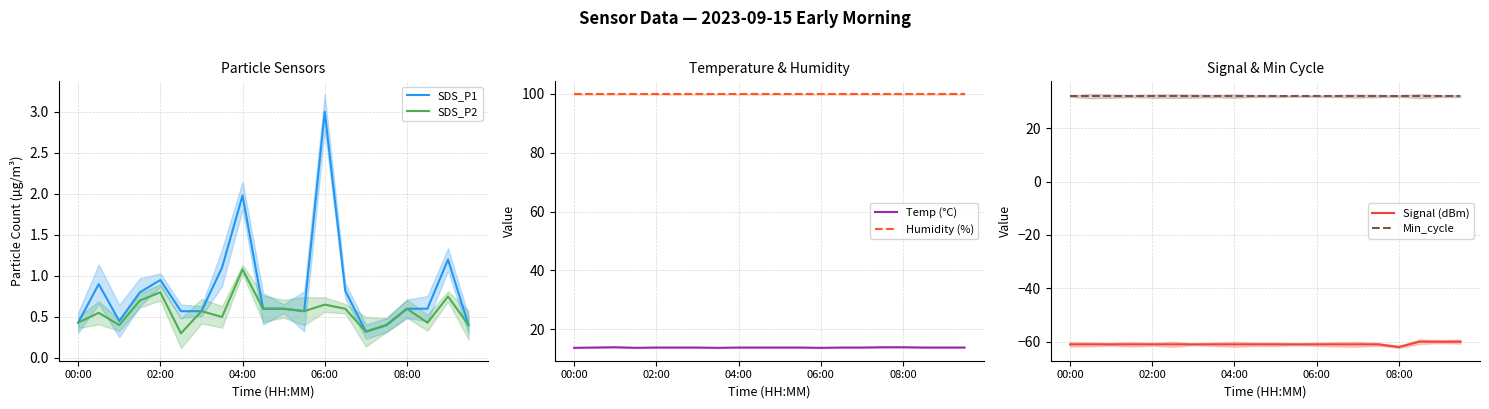

True or false: Signal (dBm) and SDS_P2 intersect in this chart.

False